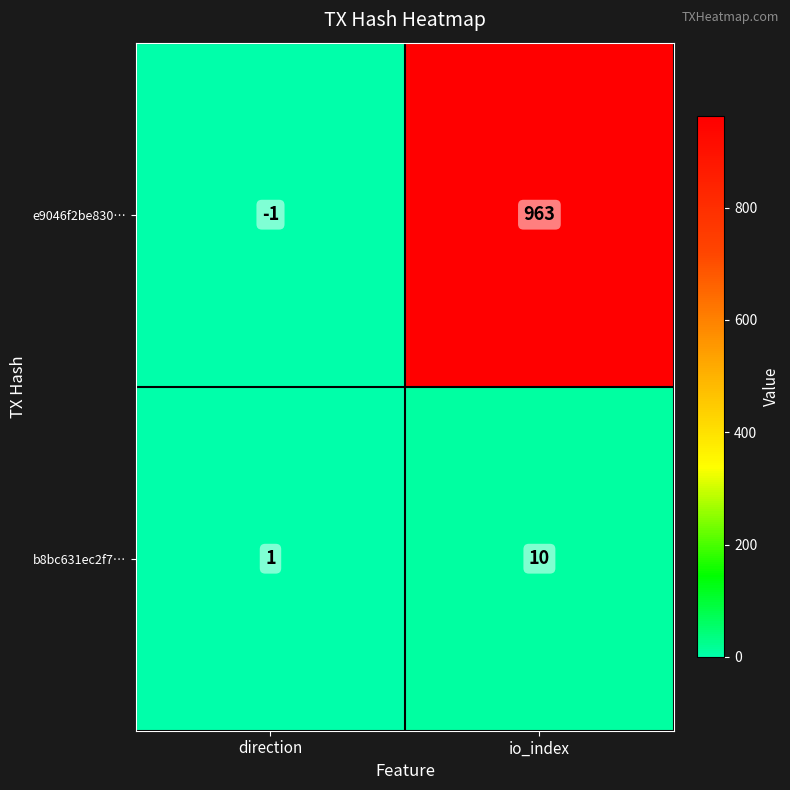

At how many categories does at least one series exceed 313?

1